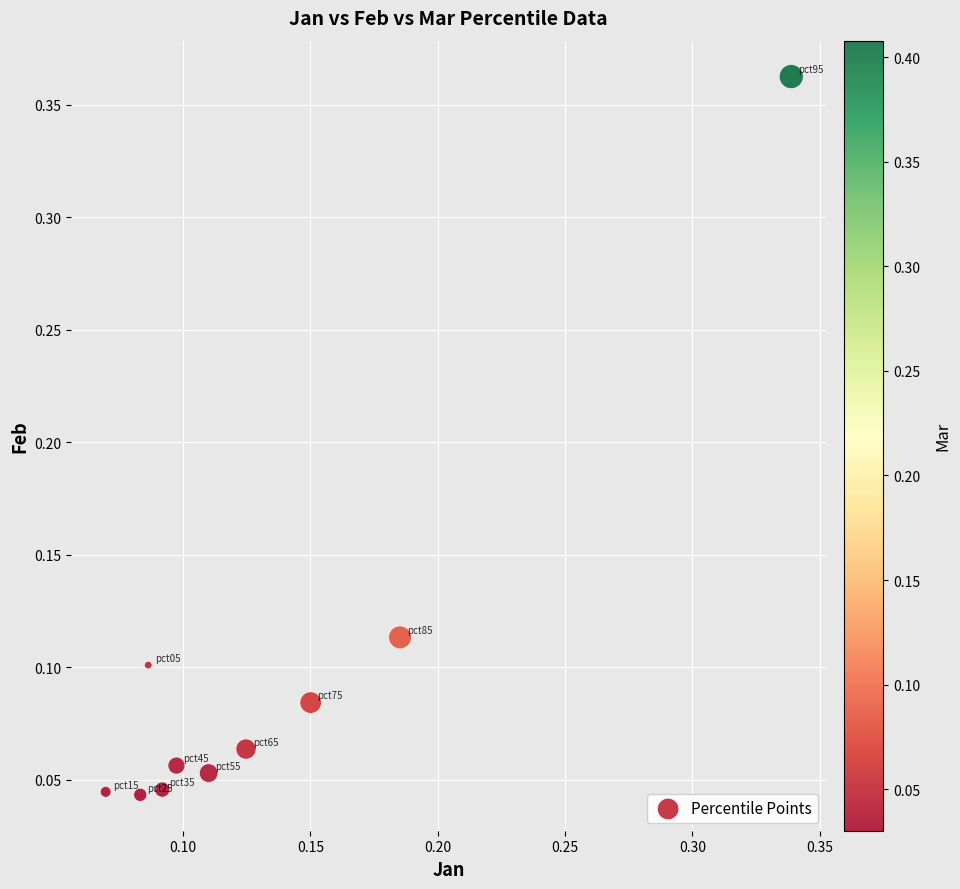

What is the range of Y values (max minus min)?

0.3